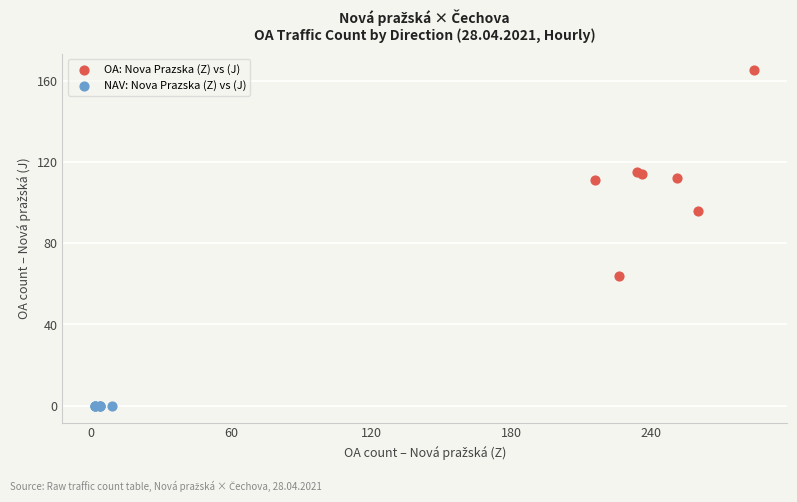

Which series contains the lowest Y value?

NAV: Nova Prazska (Z) vs (J)